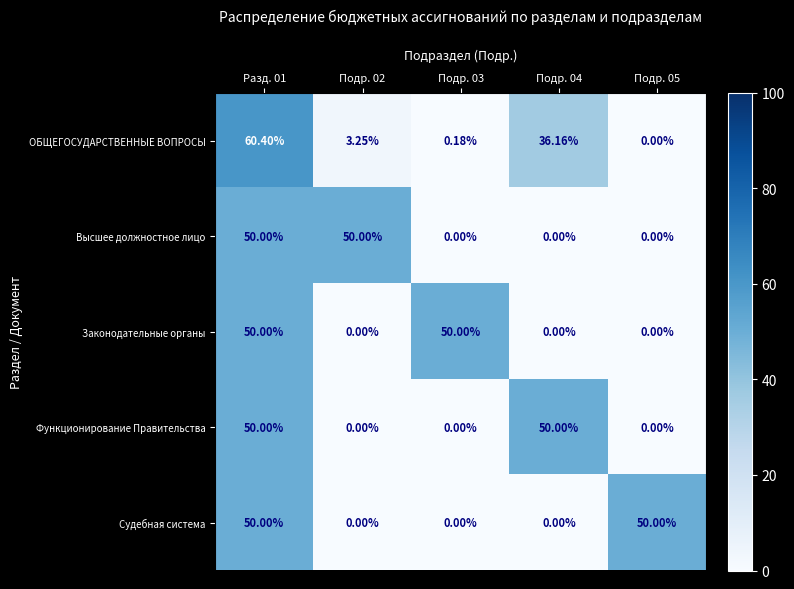

Which series has the largest range (max minus min)?

ОБЩЕГОСУДАРСТВЕННЫЕ ВОПРОСЫ